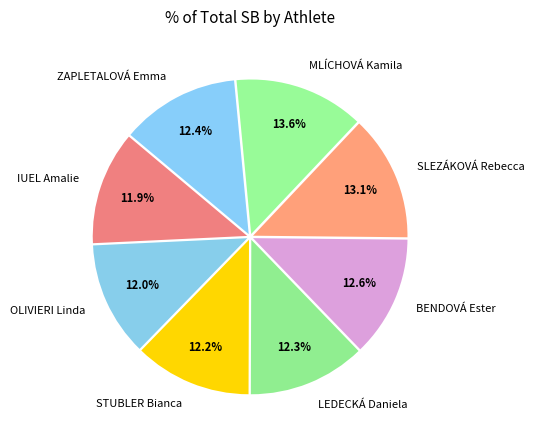

Do STUBLER Bianca and SLEZÁKOVÁ Rebecca together represent more than half of the pie?

No